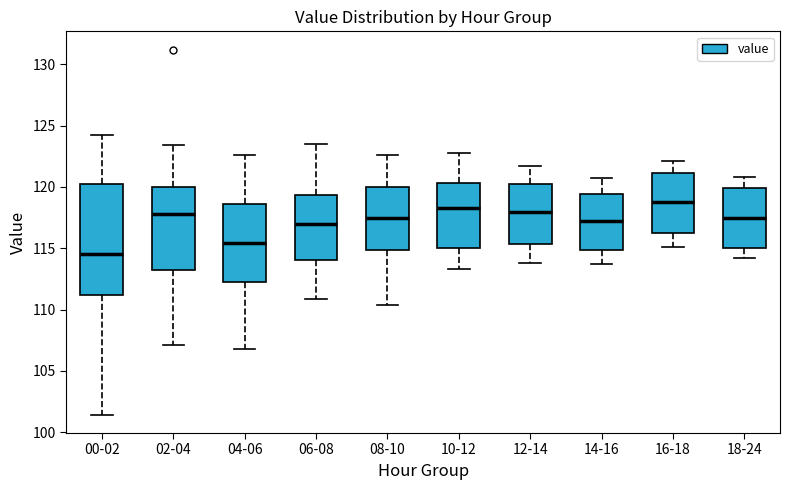

Which box is the tallest, from its lower edge to its upper edge?

00-02